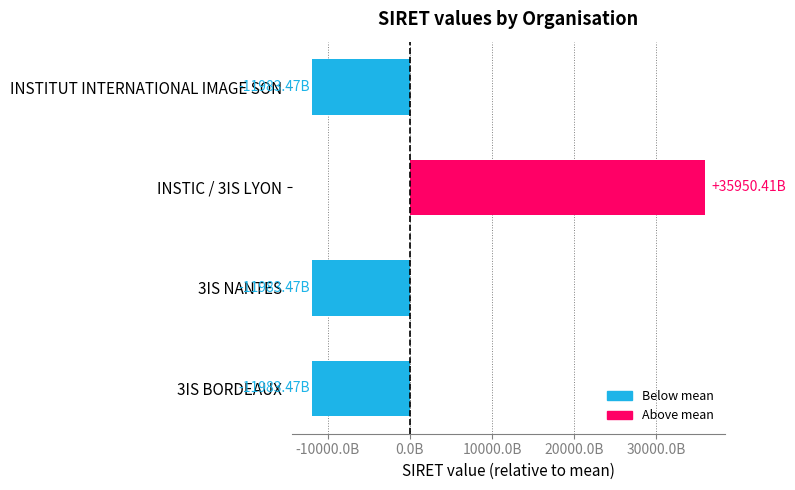

Count the number of categories in the chart.

4